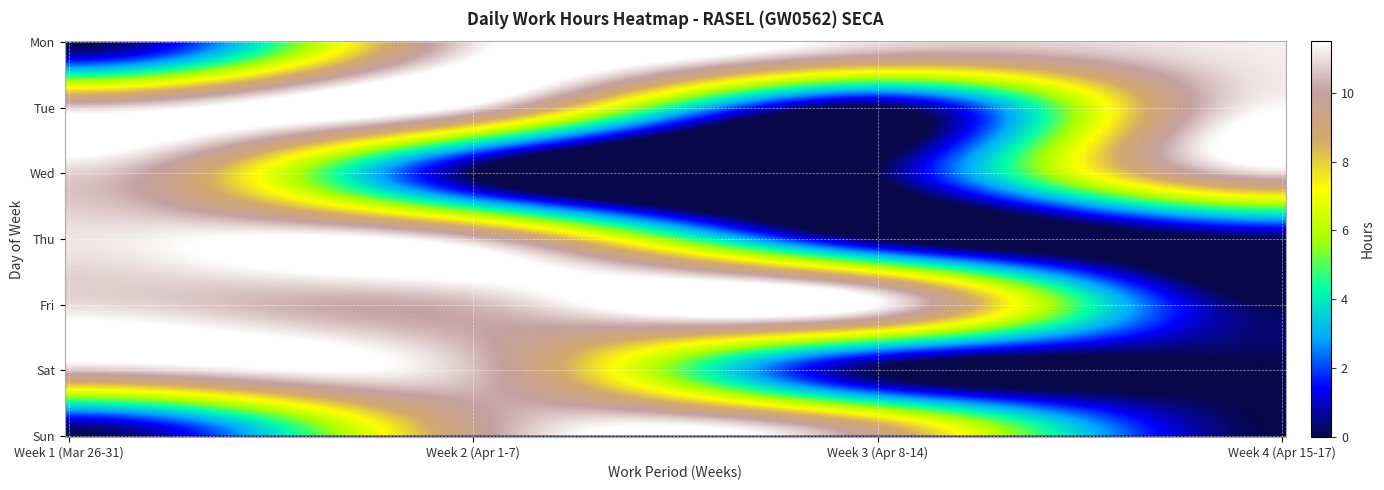

What is the maximum value shown in the chart?

11.4